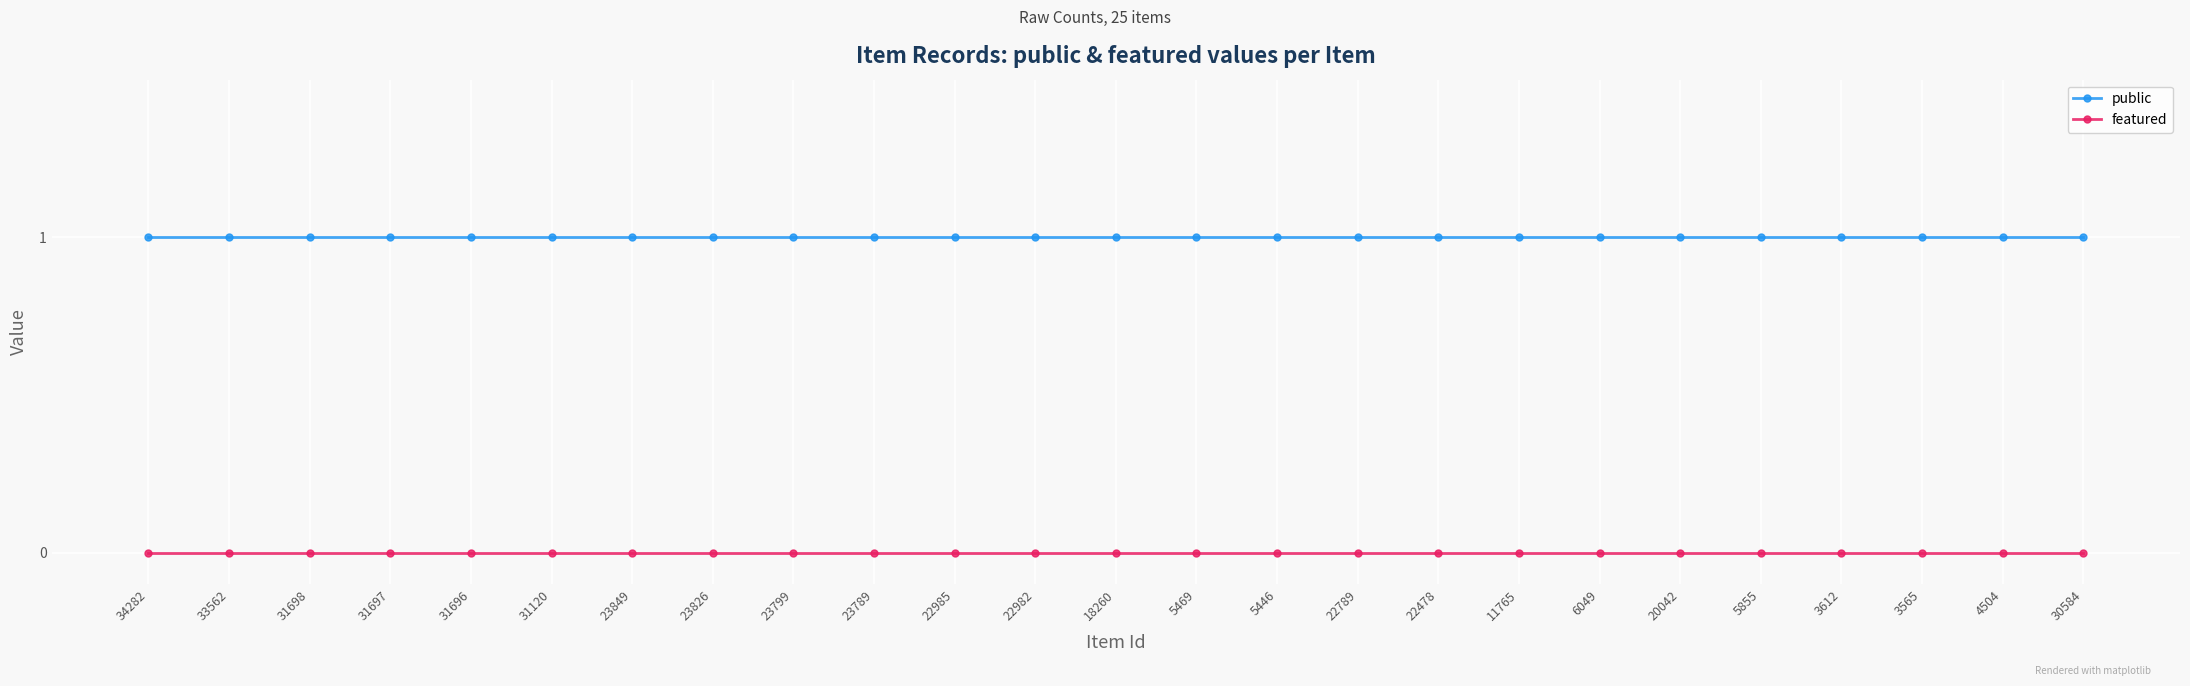

Does the chart display data point markers on the line(s)?

Yes